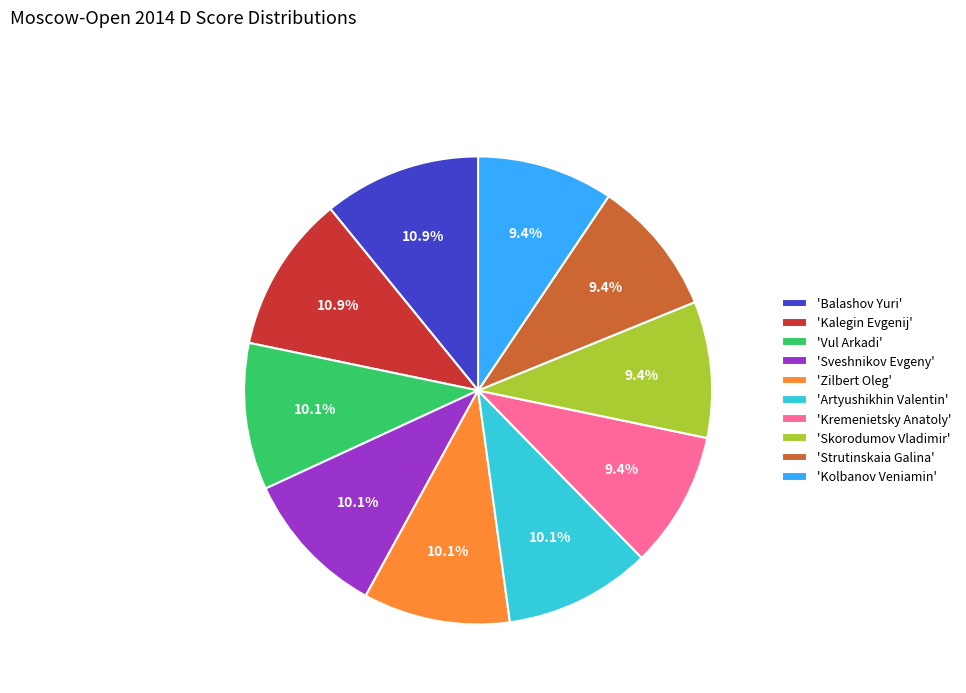

What is the ratio of the value at 'Kalegin Evgenij' to the value at 'Artyushikhin Valentin'?

1.1